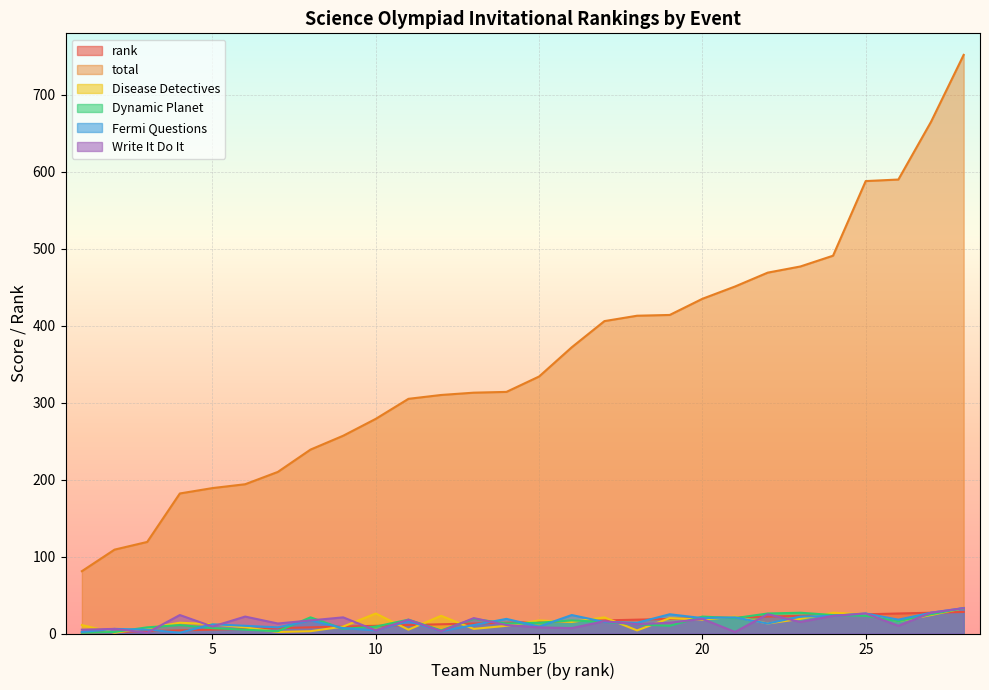

The Disease Detectives series shows 4 at 18. True or false?

True